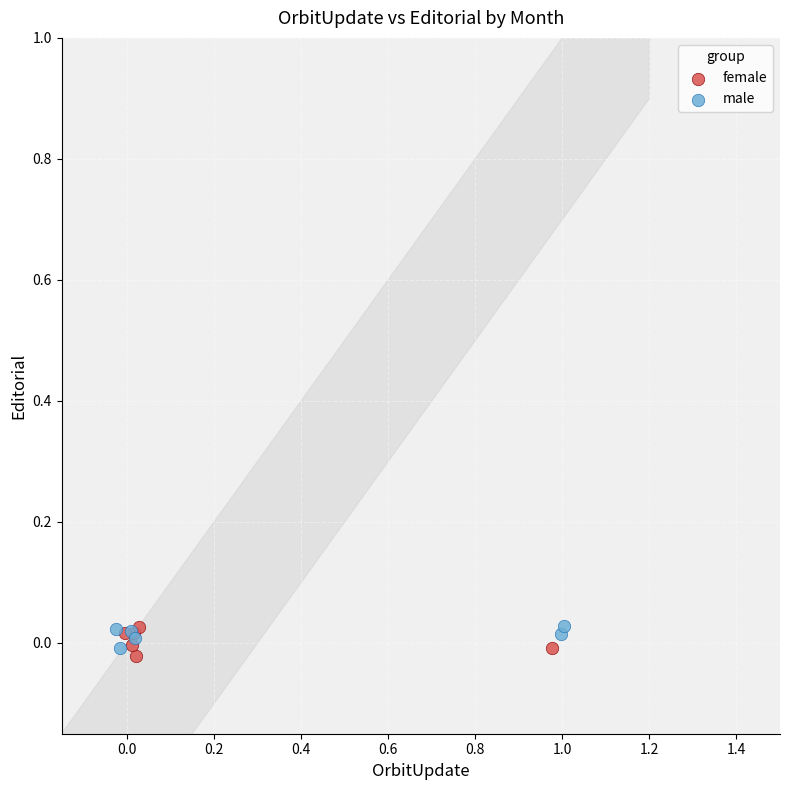

What are all the series names shown in the legend?

female, male